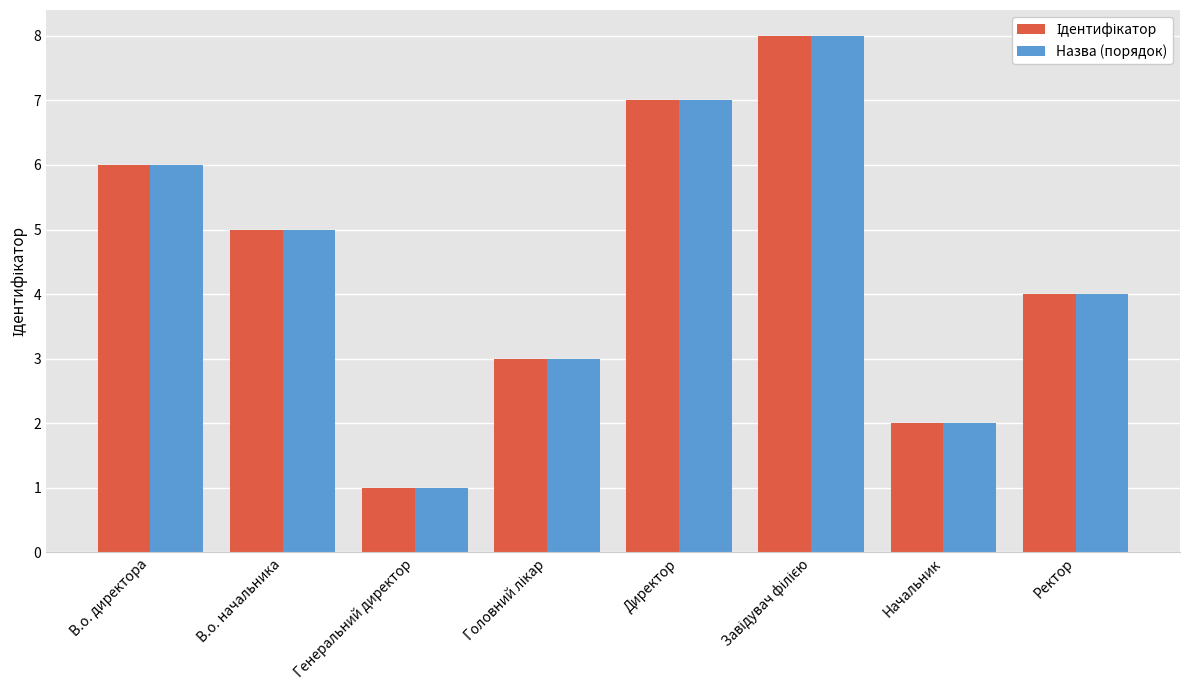

Is it true that Назва (порядок) equals 2 at В.о. директора?

False